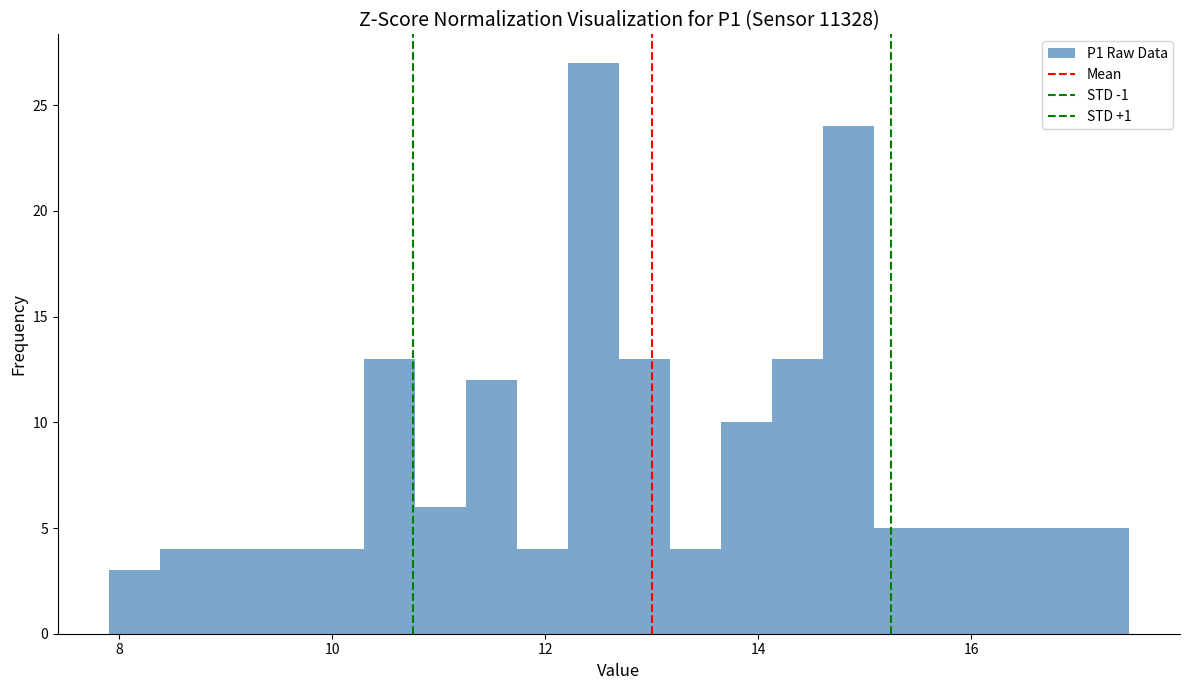

Read against the x-axis, roughly where is the centre of the tallest bar?

12.4